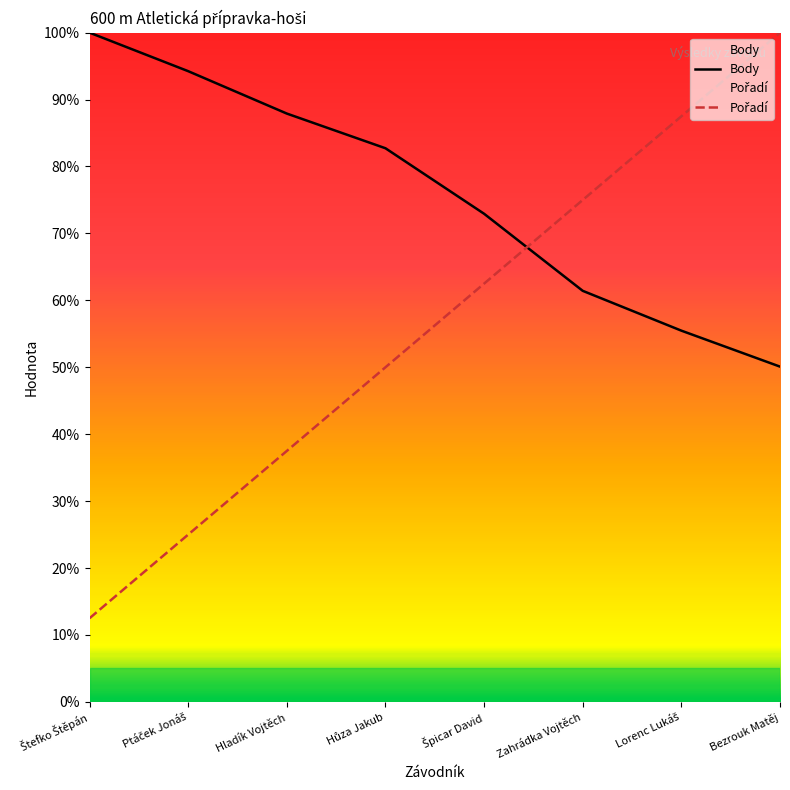

True or false: Body has a value of 72.9 at Špicar David.

True